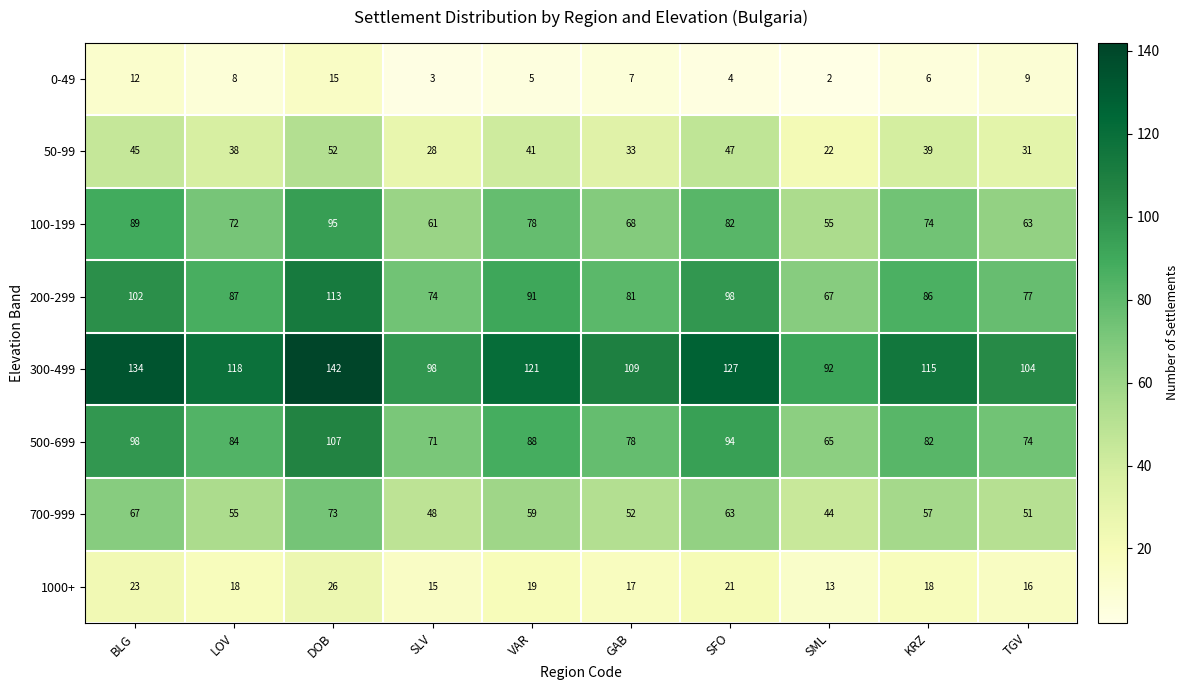

What is the approximate value of 500-699 at DOB?

107